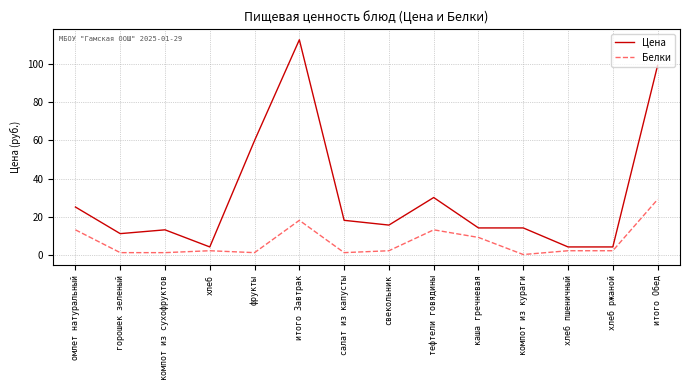

Where is the first local minimum for Цена?

горошек зеленый